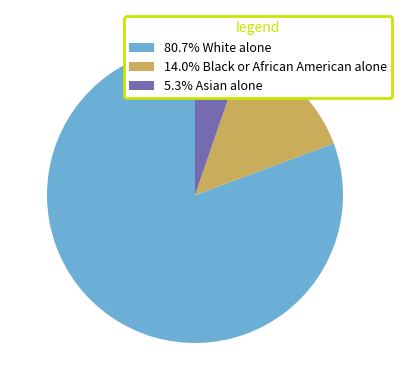

Is 14.0% Black or African American alone the majority of the pie?

No